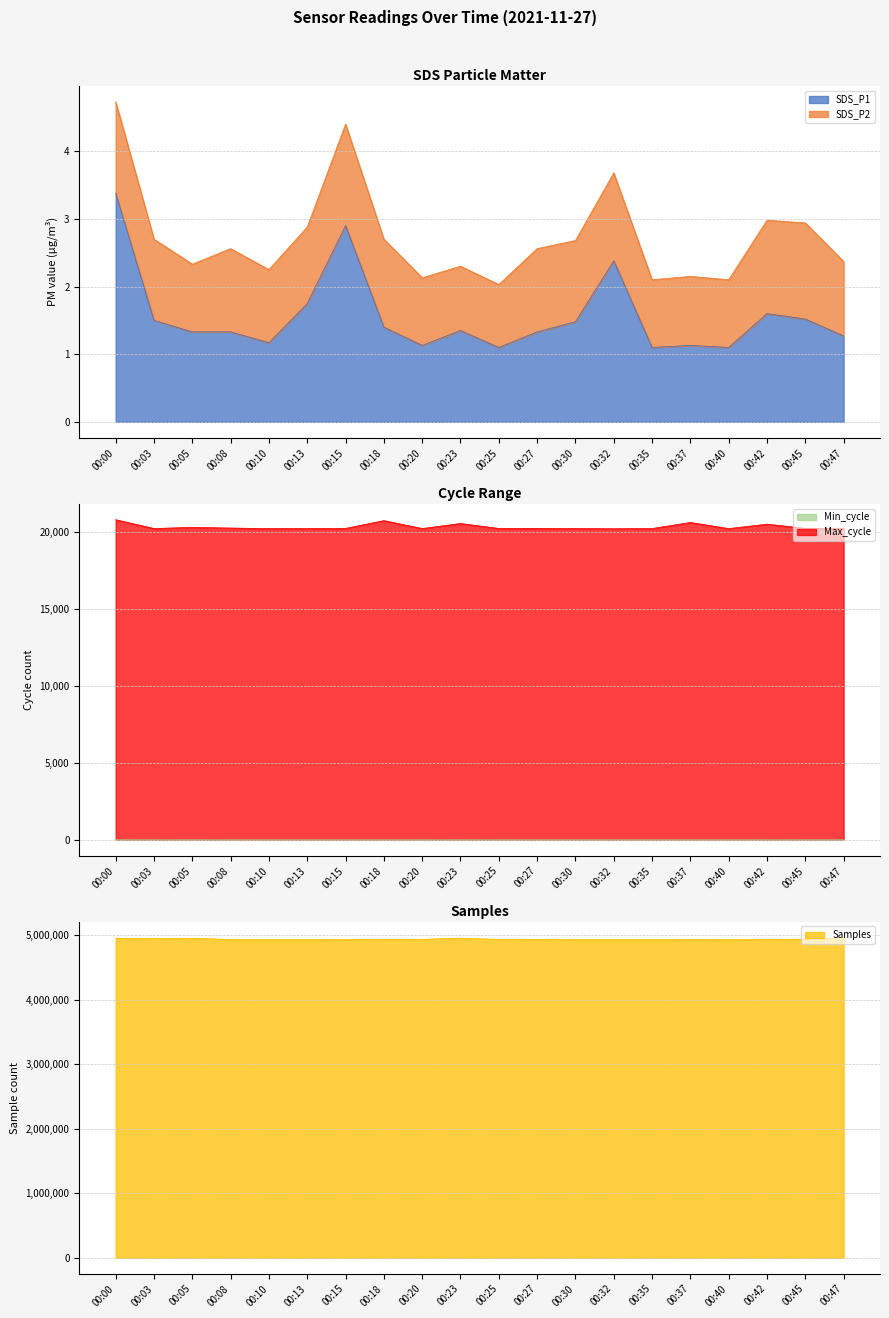

What is the sum of all Max_cycle values?

406929.0